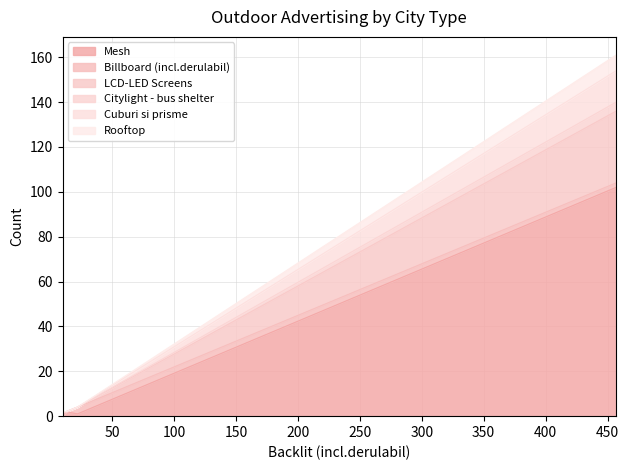

What is the highest value of the Mesh series?

102